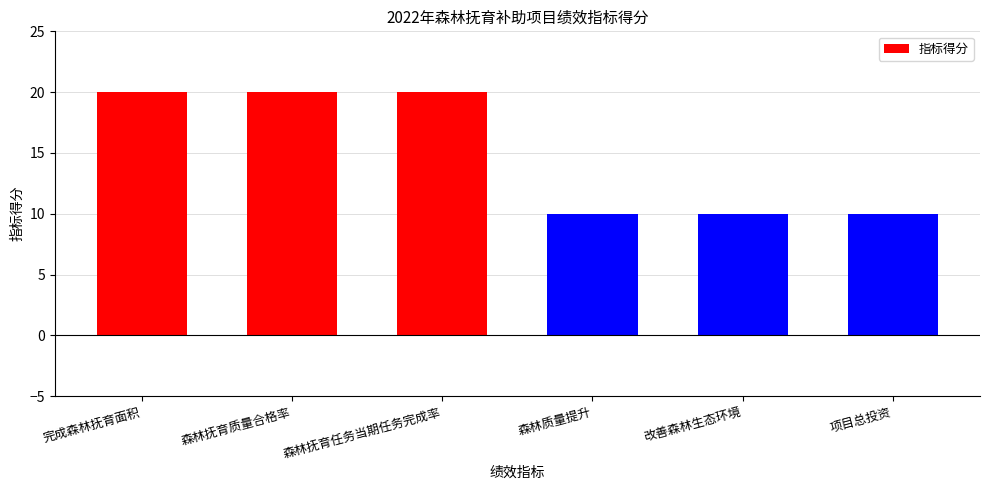

Reading right to left, list all the values displayed in this chart.

10	10	10	20	20	20